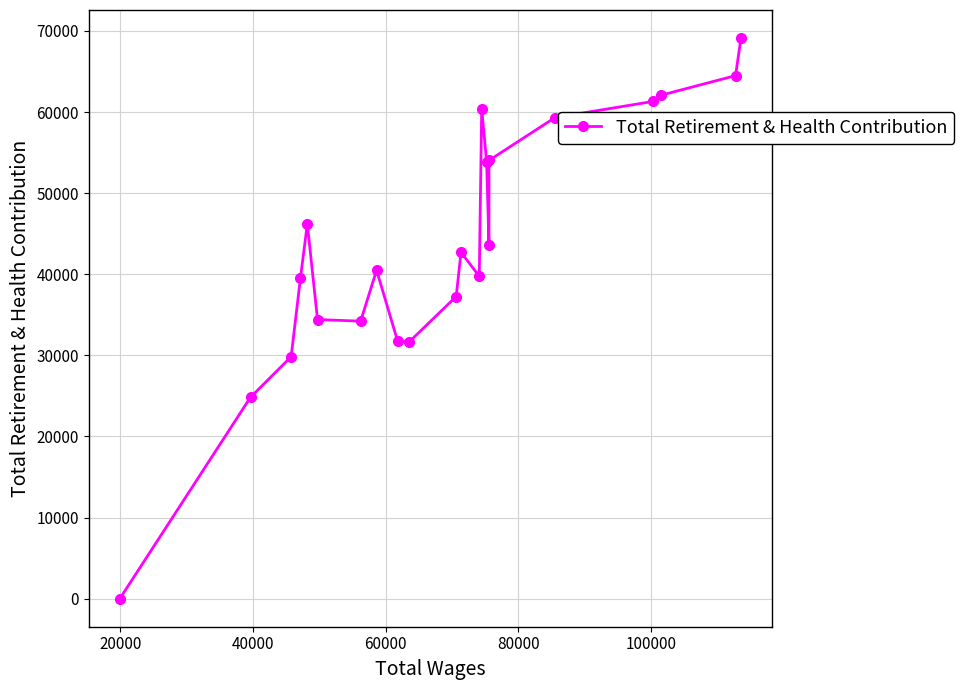

How many values exceed 42706?

10